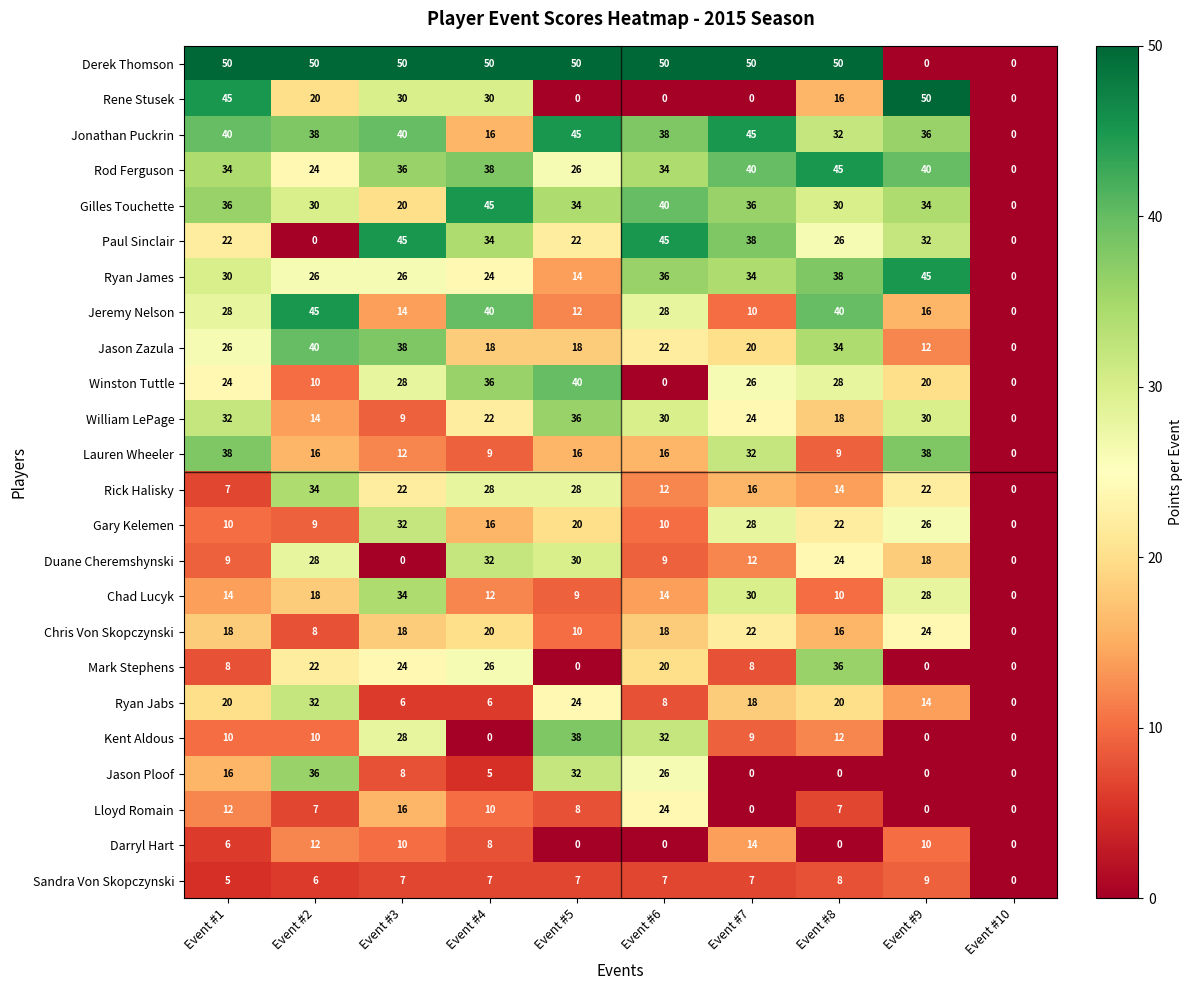

True or false: Sandra Von Skopczynski has a value of 6 at Event #2.

True